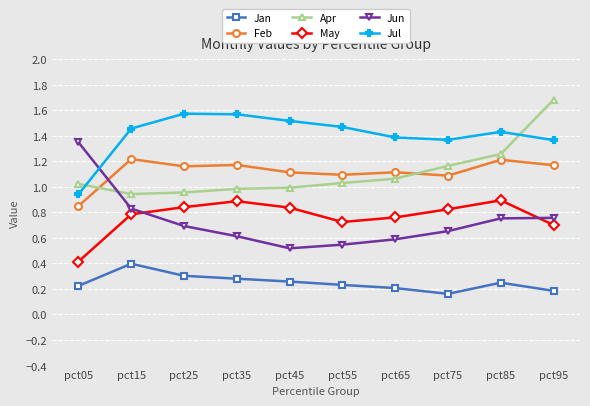

What is the maximum value for Jan?

0.4